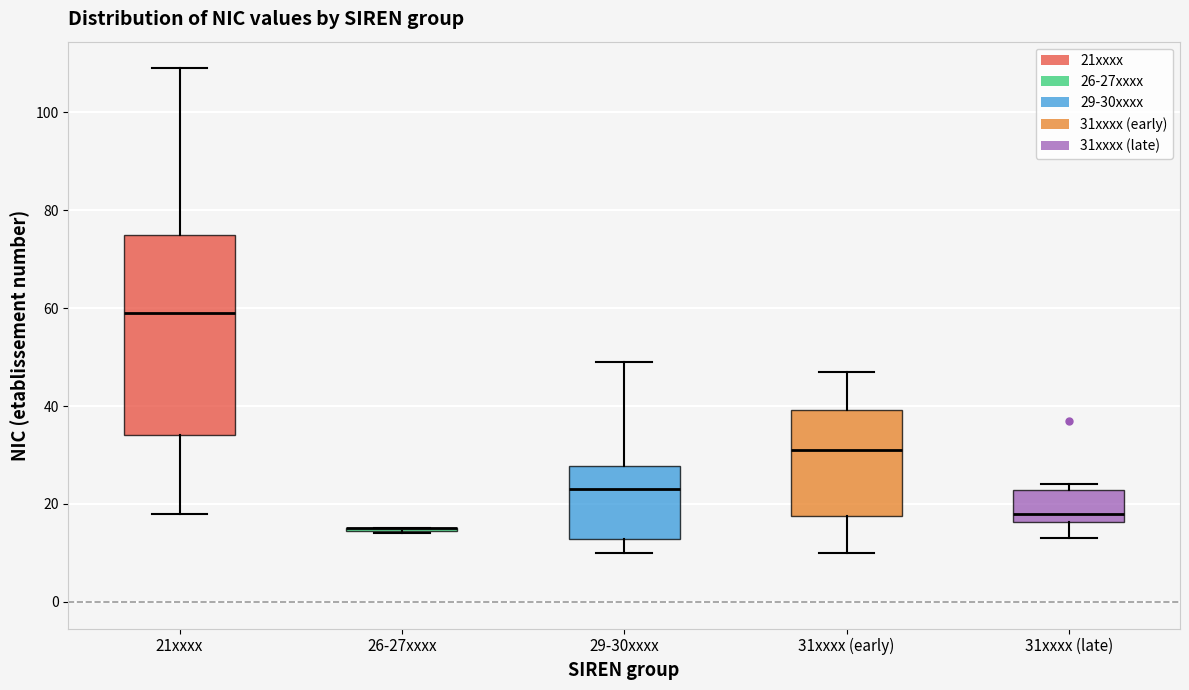

Reading left to right, read every box against the y-axis: the position of its median line, the range the box covers, and the ends of its whiskers. The values are not printed on the chart, so give them approximately, as read against the axis.

21xxxx: median 60, box 34 to 76, whiskers 18 to 110
26-27xxxx: box collapsed to a line at 16, whiskers 14 to 16
29-30xxxx: median 24, box 12 to 28, whiskers 10 to 50
31xxxx (early): median 32, box 18 to 40, whiskers 10 to 48
31xxxx (late): median 18, box 16 to 22, whiskers 14 to 24